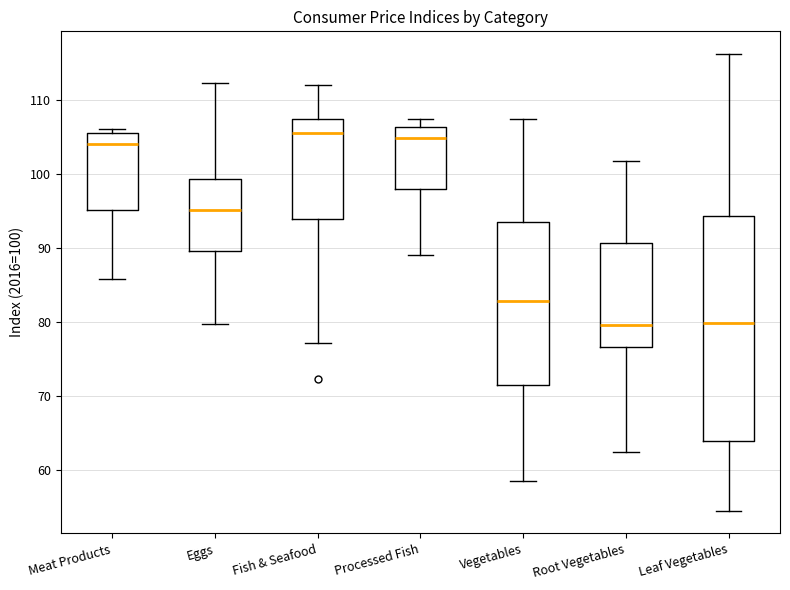

Where is the lower edge of the box for Leaf Vegetables on the y-axis? The values are not printed on the chart, so give them approximately, as read against the axis.

64